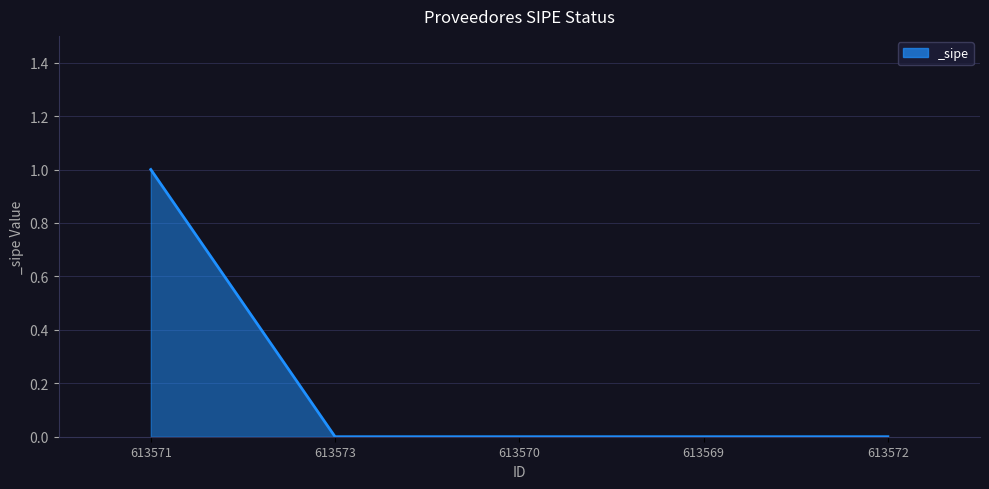

The chart shows a value of 1 at 613570. True or false?

False